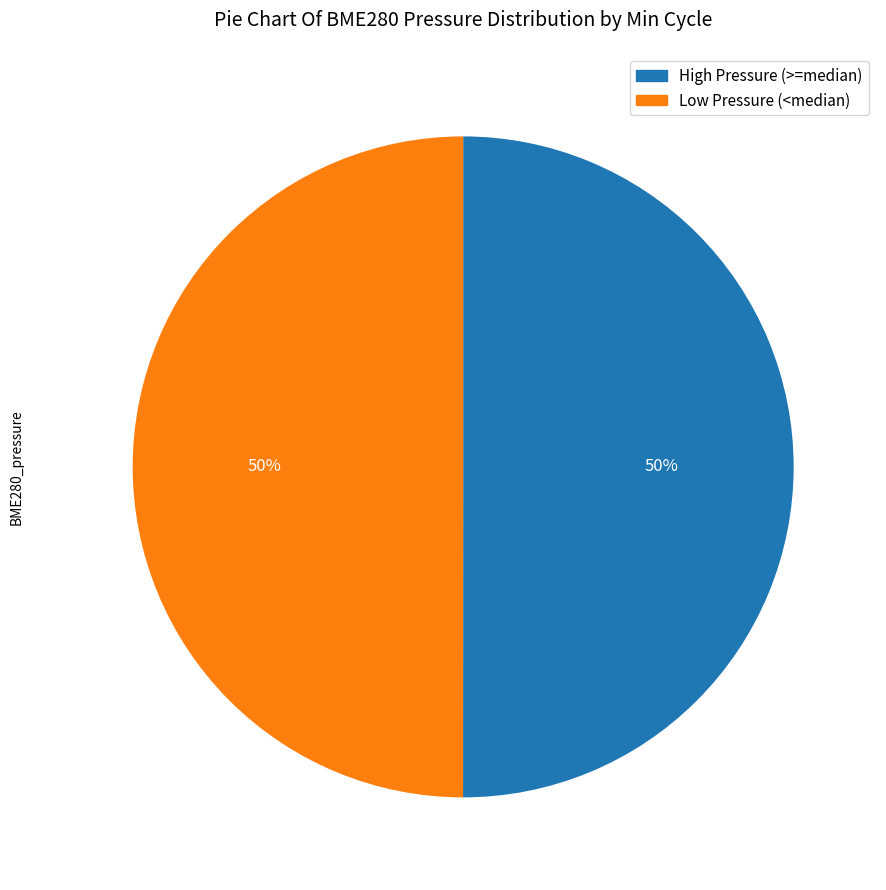

To the nearest percent, what is the average slice percentage?

50%